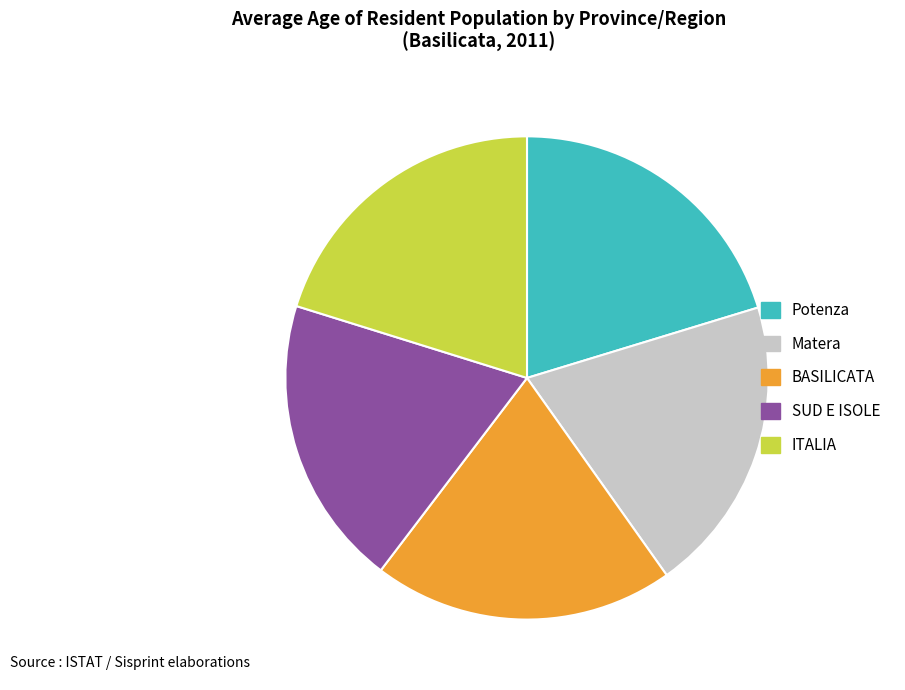

Count the number of slices in the pie.

5